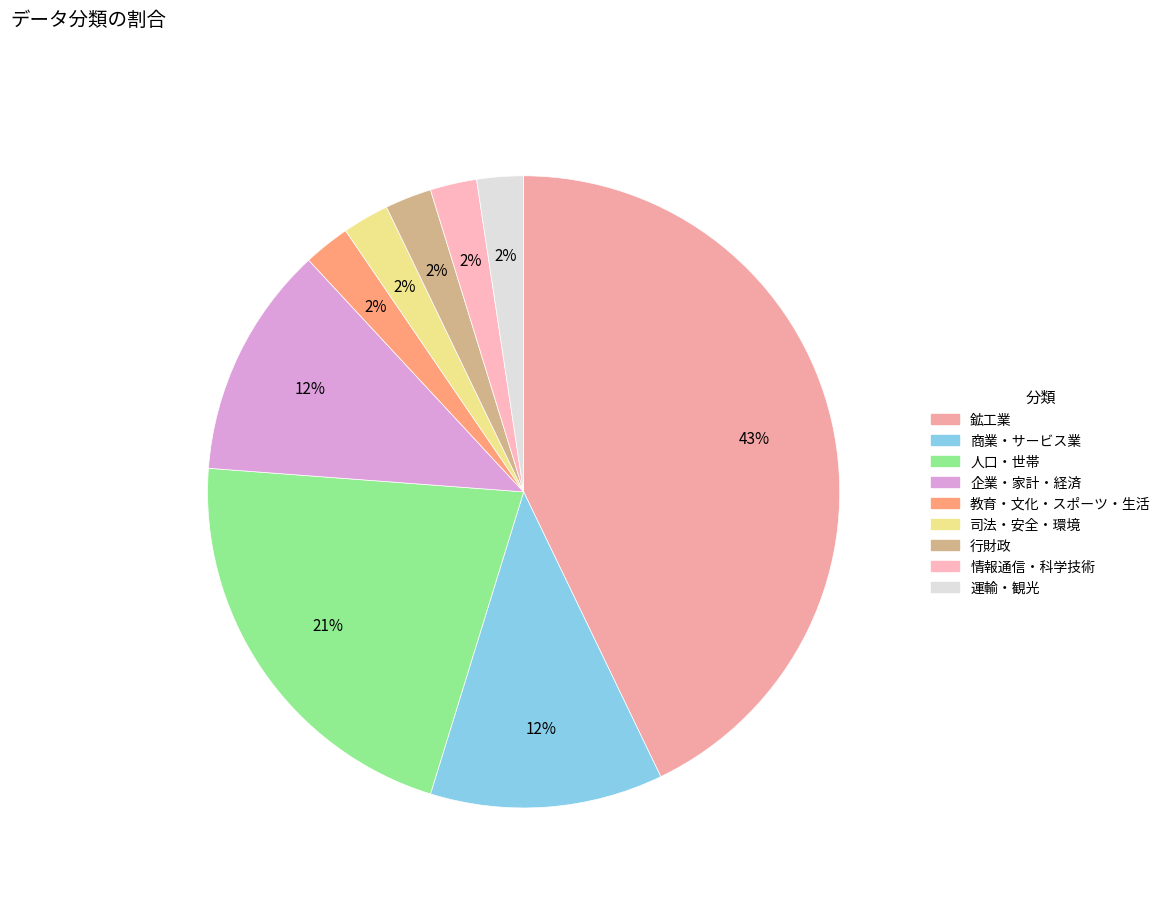

How many slices are in this pie chart?

9